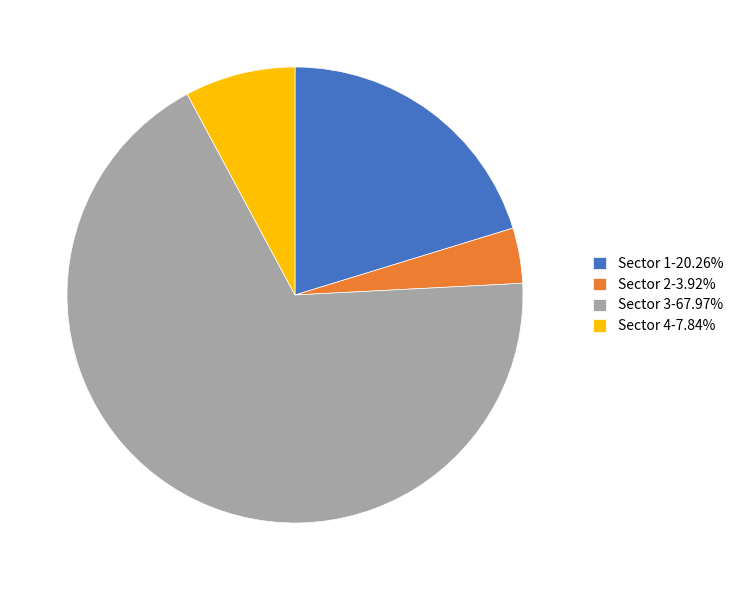

What is the ratio of the value at Sector 3-67.97% to the value at Sector 2-3.92%?

17.3